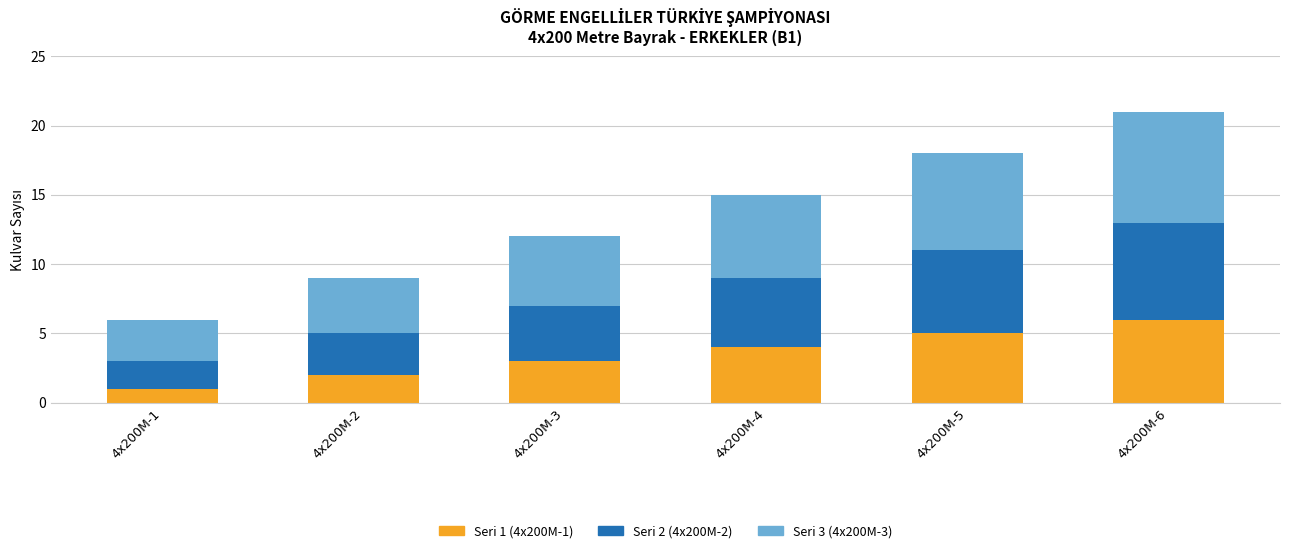

At which category is the sum across all series the highest?

4x200M-6